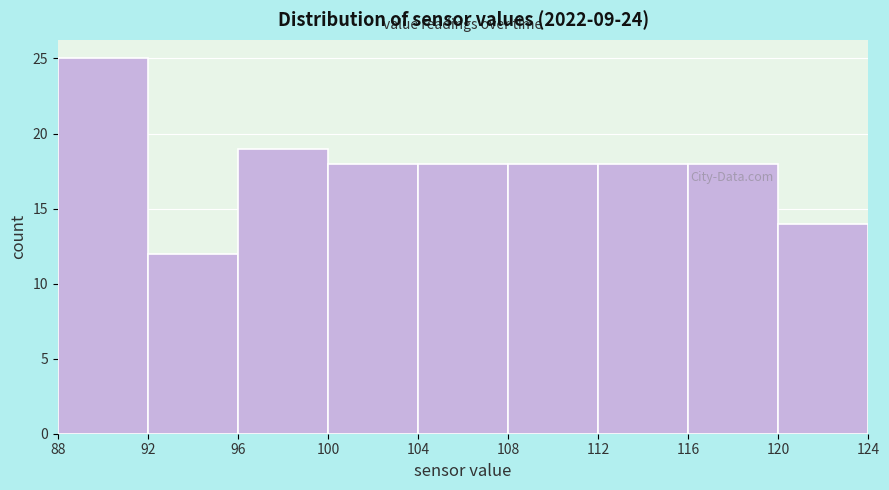

Over which range of the x-axis is the bar tallest?

88 to 92